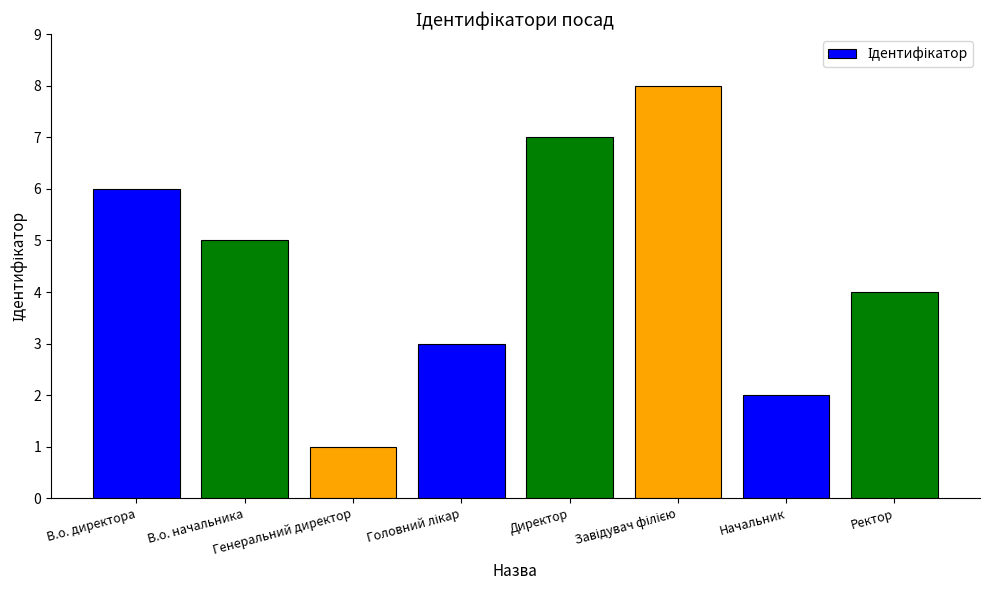

Between Директор and Начальник, which is larger?

Директор